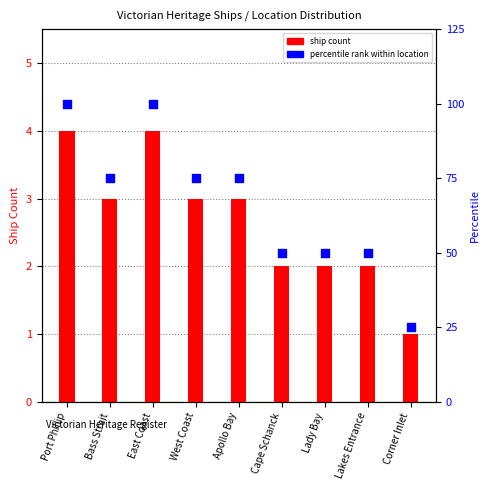

Which series contains the lowest Y value?

ship count